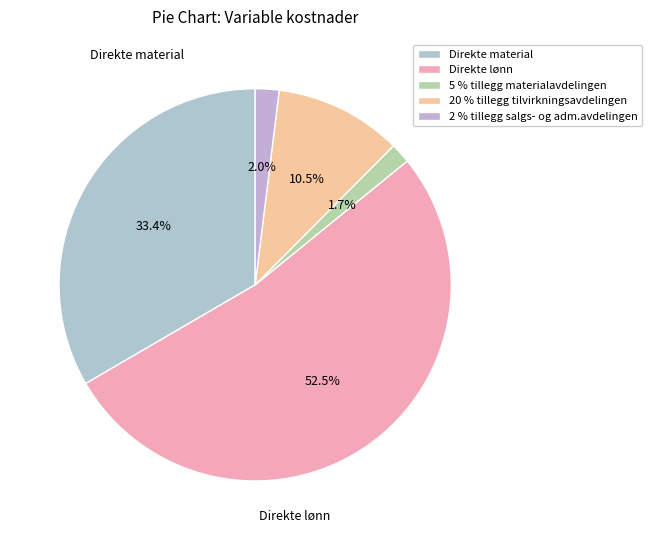

What percentage is the Direkte material slice, to the nearest percent?

33%